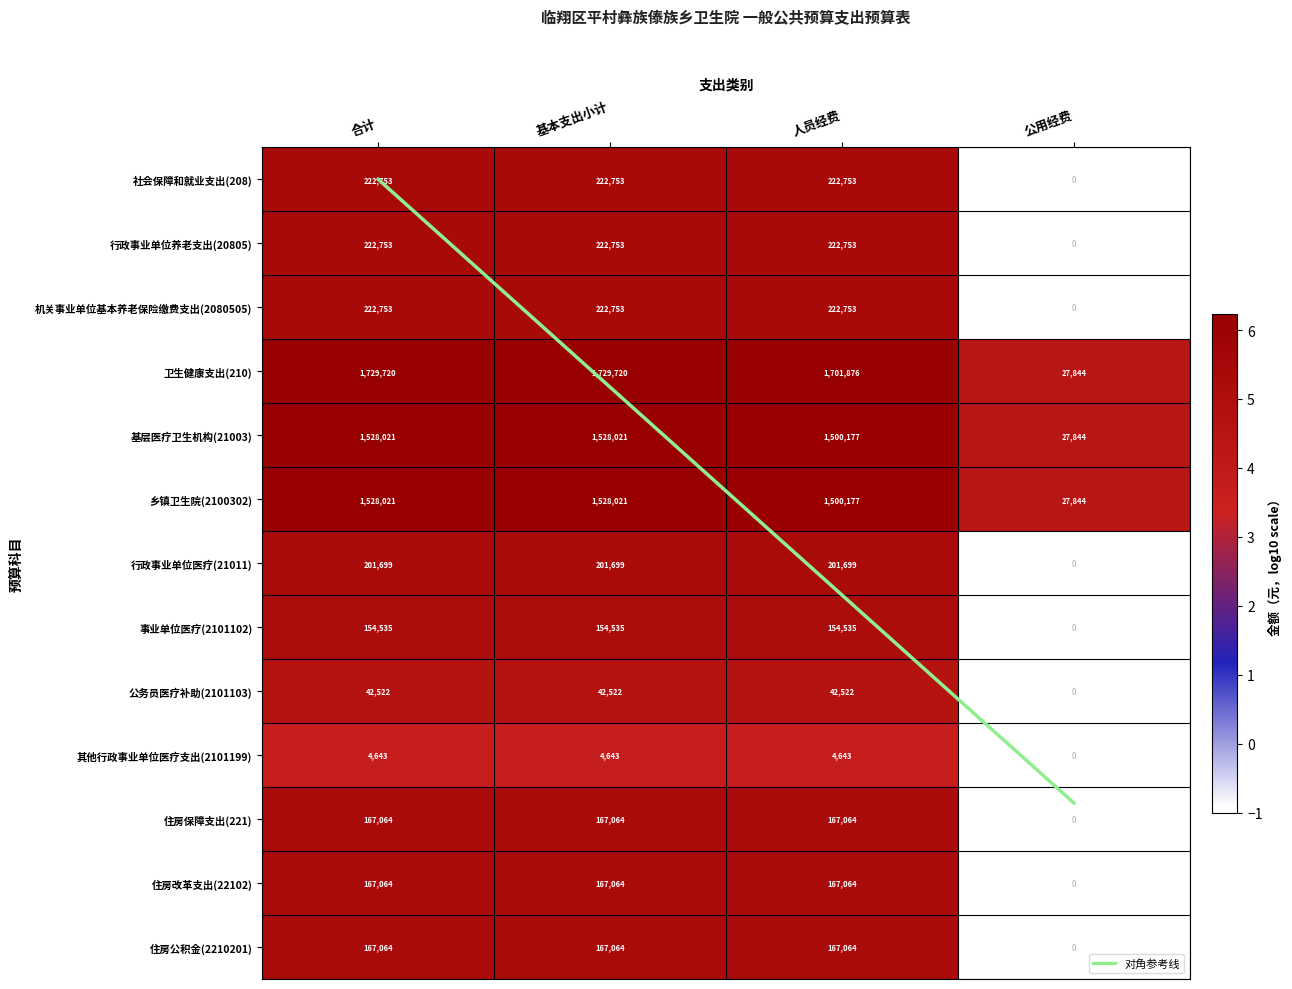

Is the value of 卫生健康支出(210) at 人员经费 greater than the value of 住房改革支出(22102) at 基本支出小计?

Yes